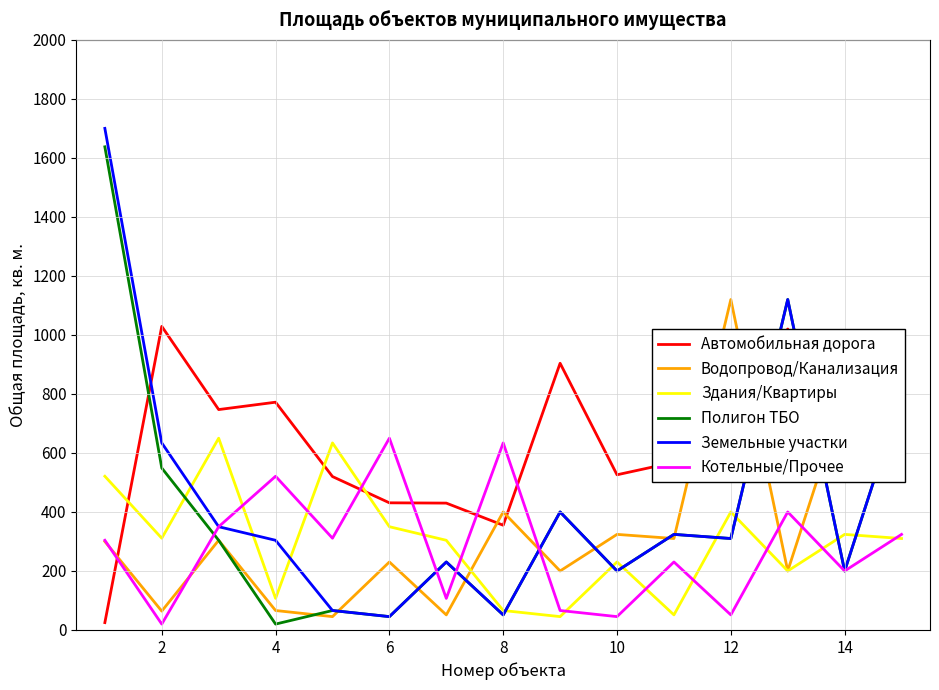

True or false: Здания/Квартиры and Водопровод/Канализация intersect in this chart.

True